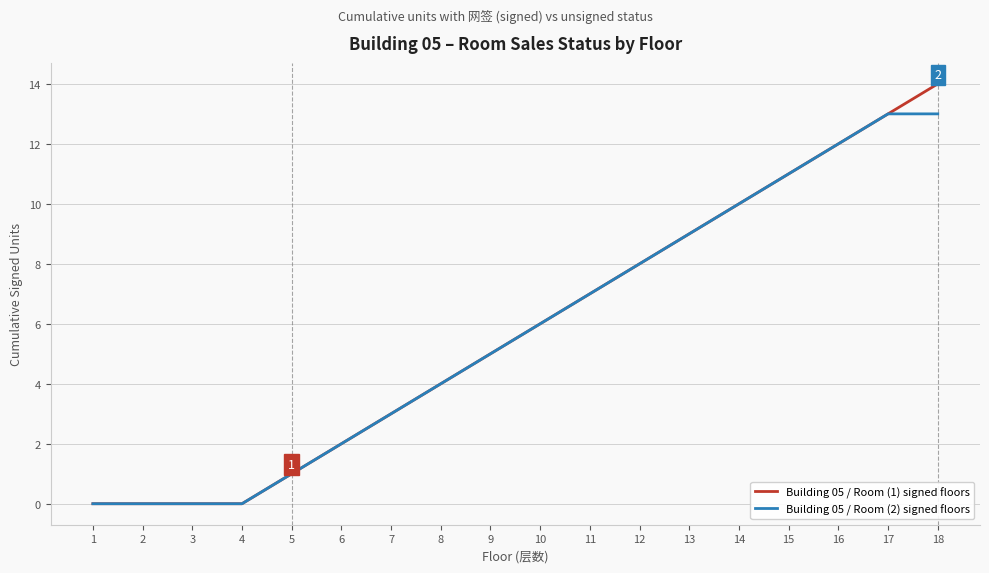

Which series has the widest spread of values?

Building 05 / Room (1) signed floors